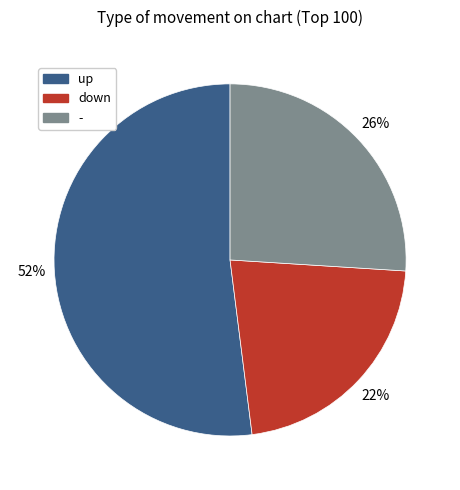

Does any single category account for the majority?

Yes